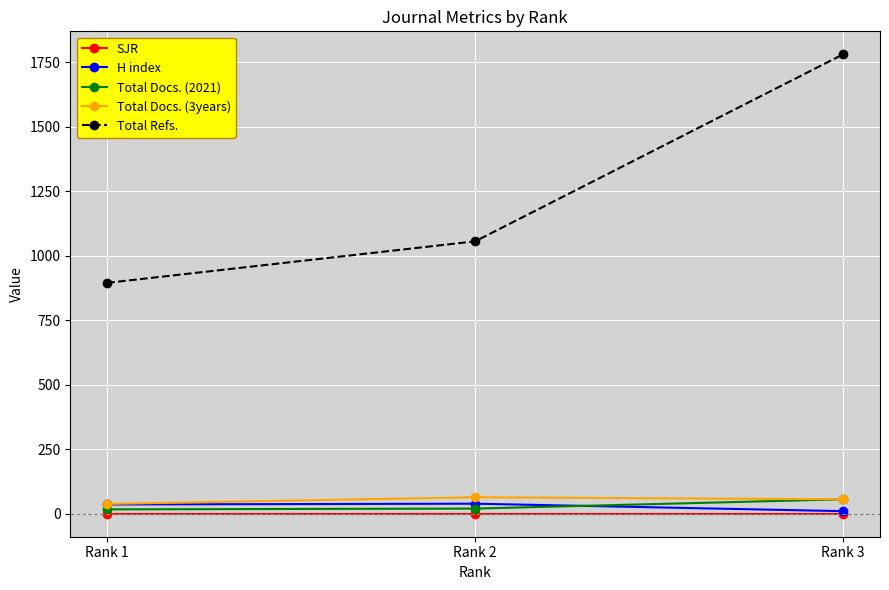

How many distinct data groups are displayed?

5